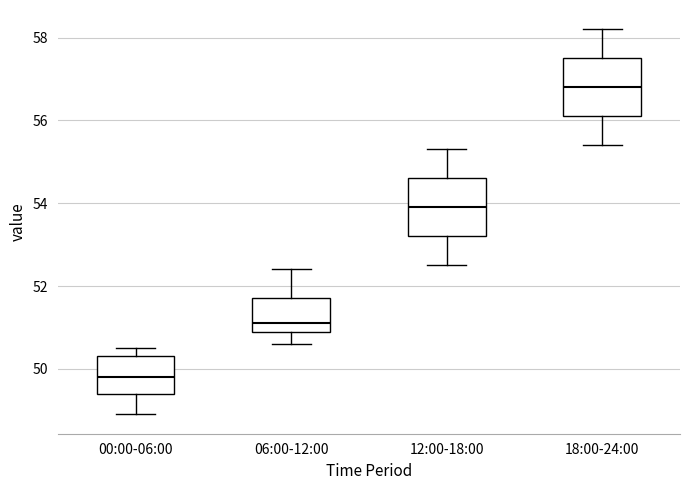

Reading left to right, read every box against the y-axis: the position of its median line, the range the box covers, and the ends of its whiskers. The values are not printed on the chart, so give them approximately, as read against the axis.

00:00-06:00: median 49.8, box 49.4 to 50.4, whiskers 49.0 to 50.6
06:00-12:00: median 51.2, box 51.0 to 51.8, whiskers 50.6 to 52.4
12:00-18:00: median 54.0, box 53.2 to 54.6, whiskers 52.6 to 55.4
18:00-24:00: median 56.8, box 56.2 to 57.6, whiskers 55.4 to 58.2